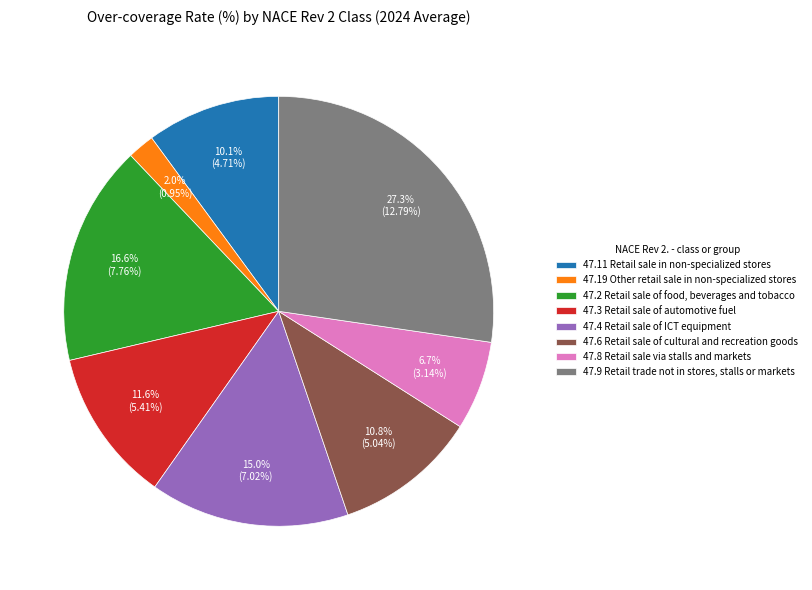

What is the largest slice in the pie chart?

47.9 Retail trade not in stores, stalls or markets